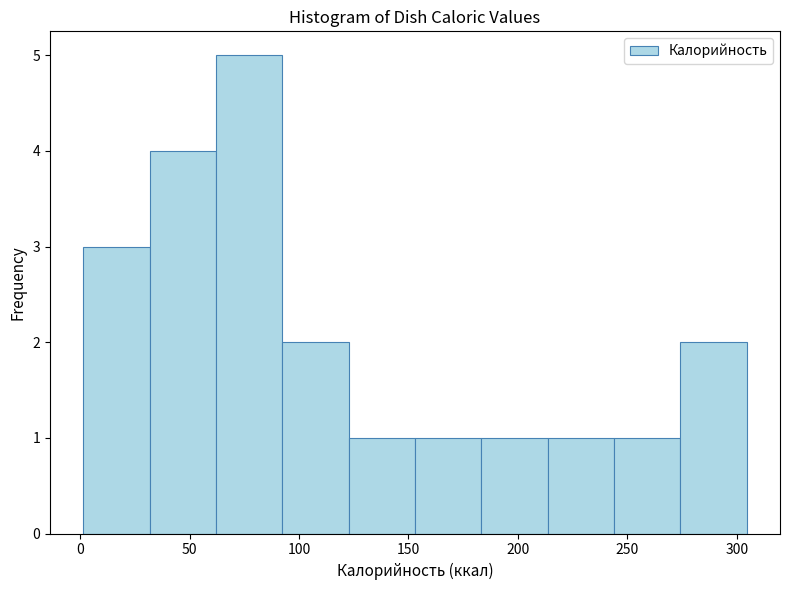

Over which range of the x-axis is the bar tallest?

60 to 90